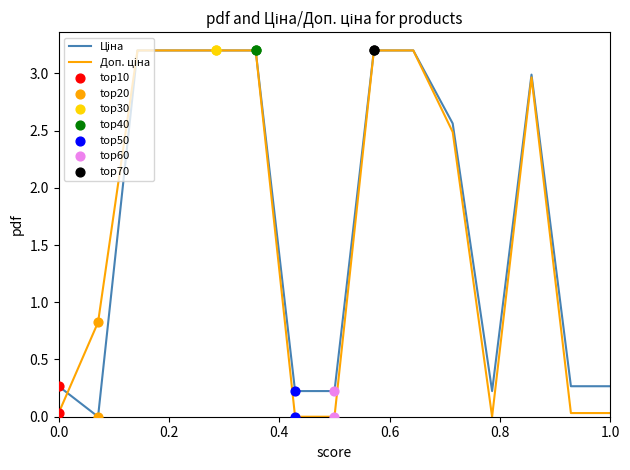

What is the maximum value shown in the chart?

3.2